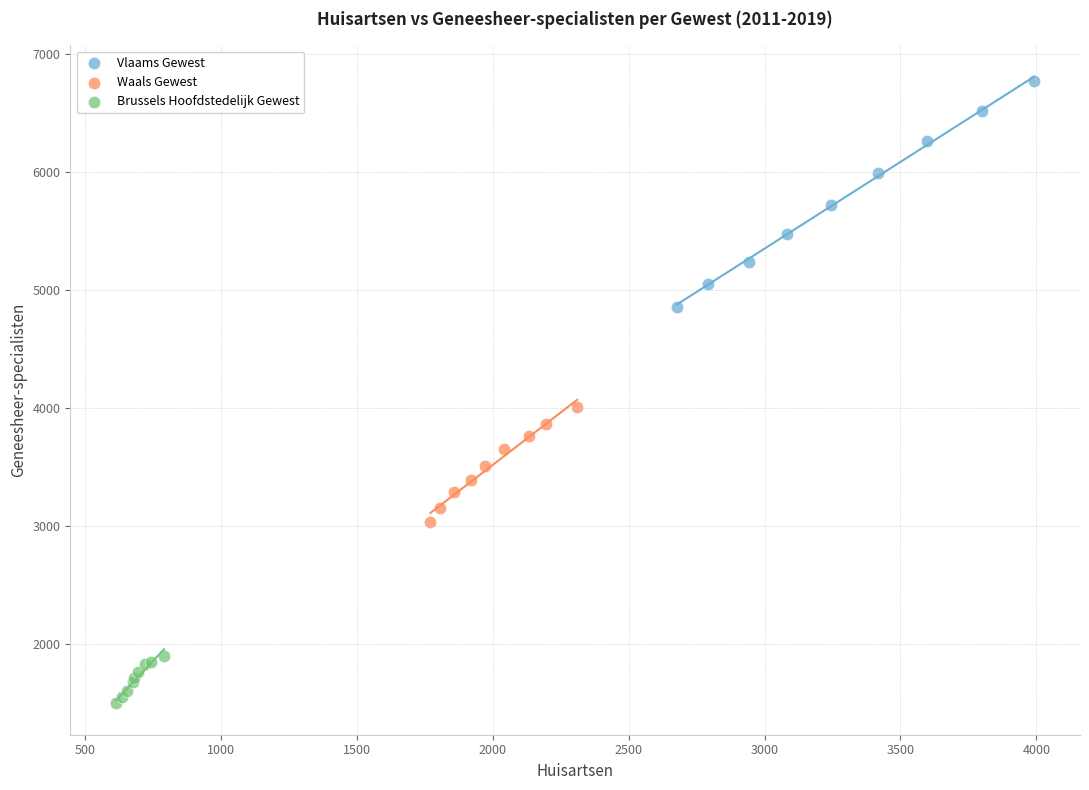

Which series has the largest Y range (max minus min)?

Vlaams Gewest